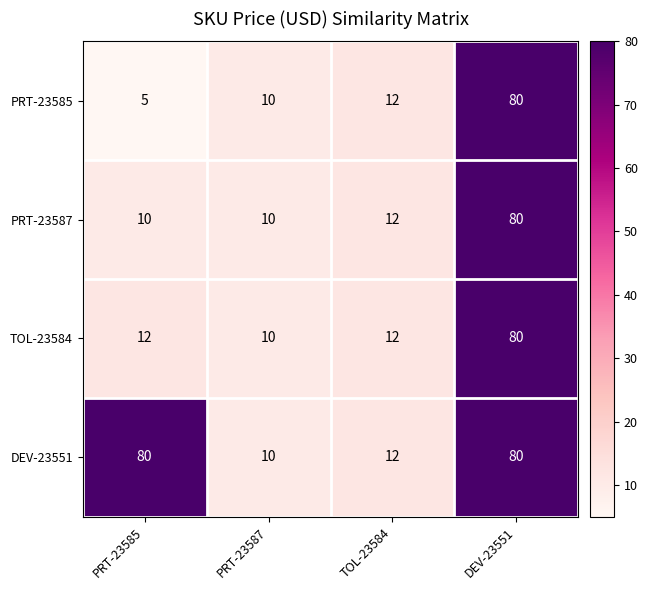

True or false: PRT-23585 has a value of 25 at DEV-23551.

False